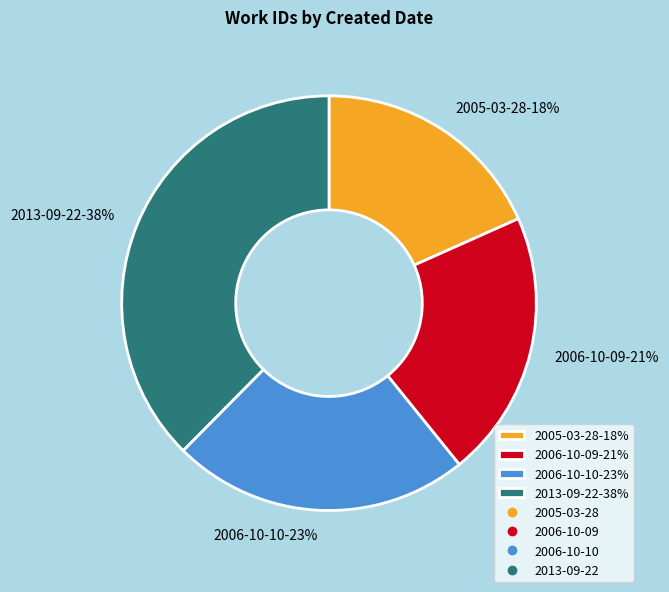

The 2006-10-09 slice represents 21% of the pie. True or false?

True